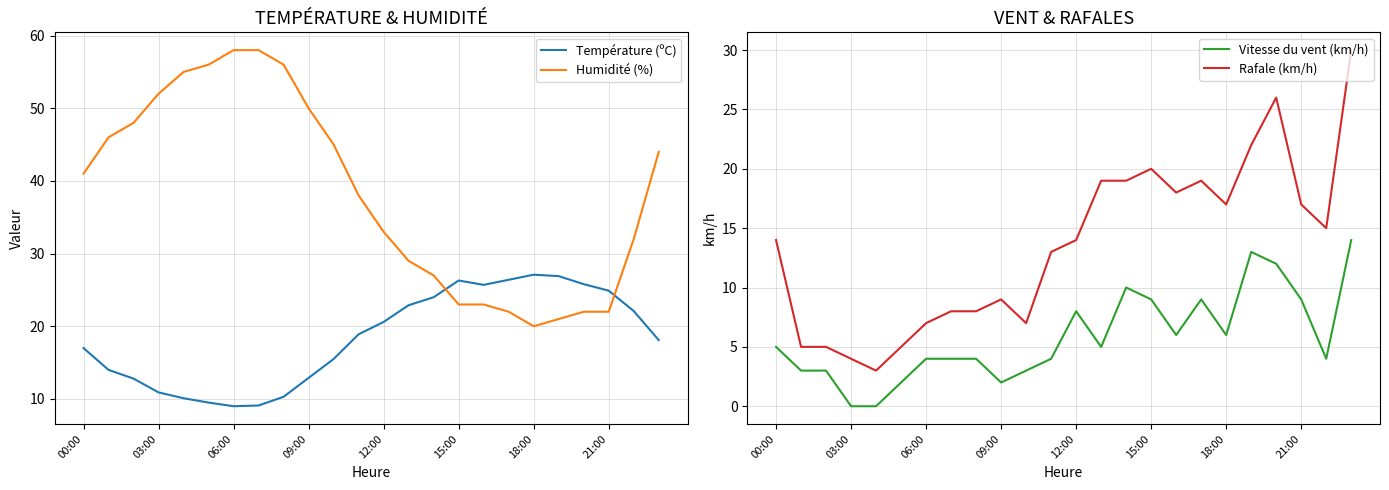

At which category is the sum across all series the highest?

23